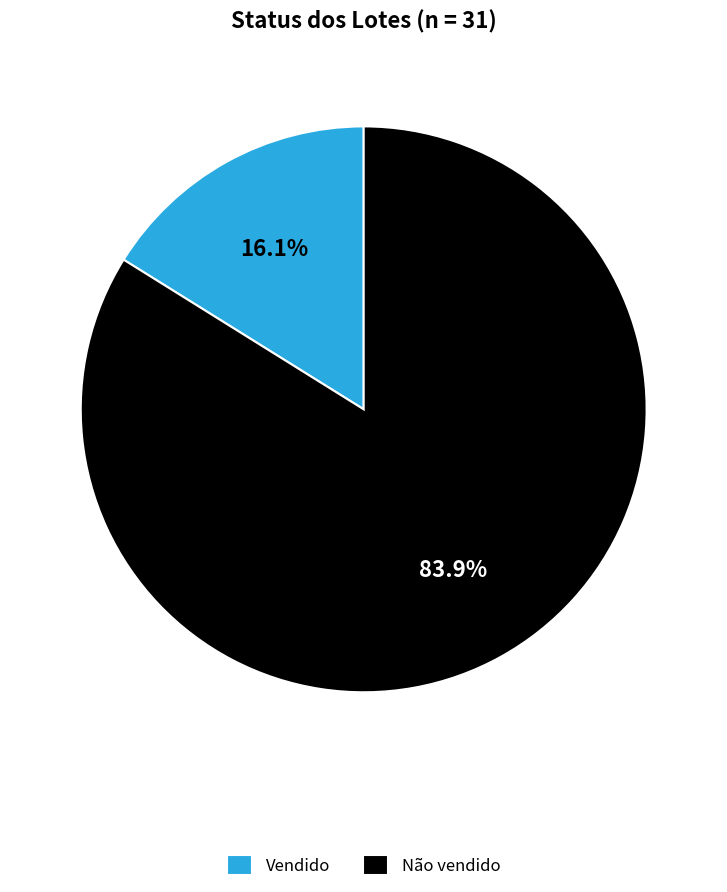

True or false: Não vendido accounts for 92% of the total.

False